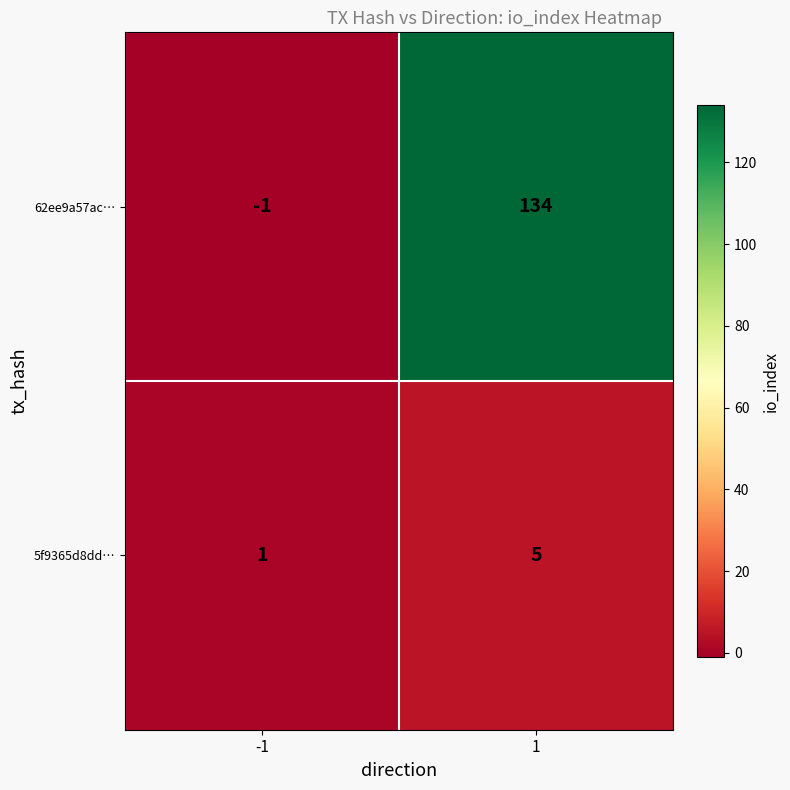

List the series in order of their overall mean, highest first.

62ee9a57ac…, 5f9365d8dd…